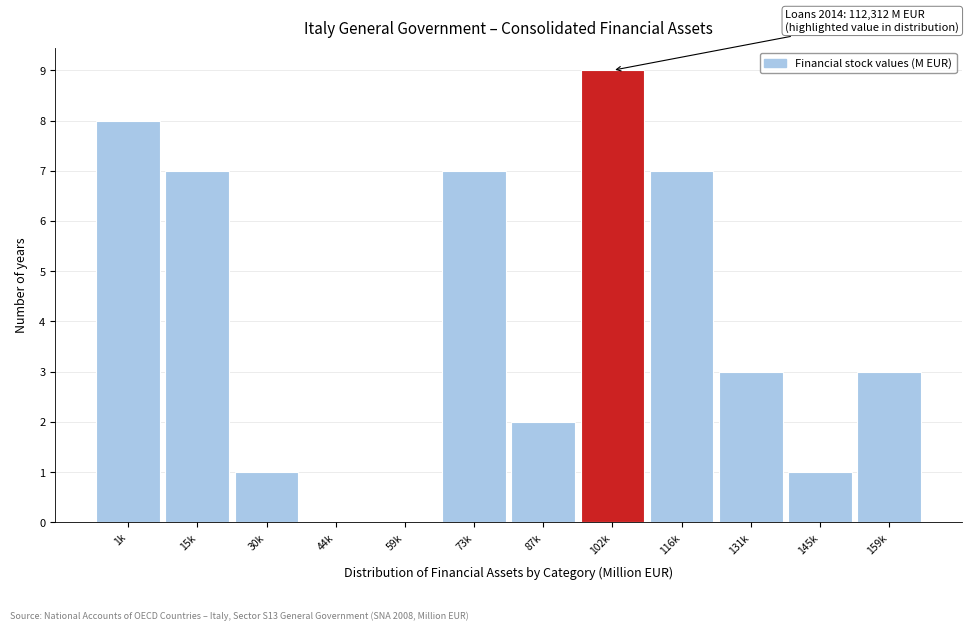

Reading left to right, extract all data points from this chart.

1k=8	15k=7	30k=1	44k=0	59k=0	73k=7	87k=2	102k=9	116k=7	131k=3	145k=1	159k=3